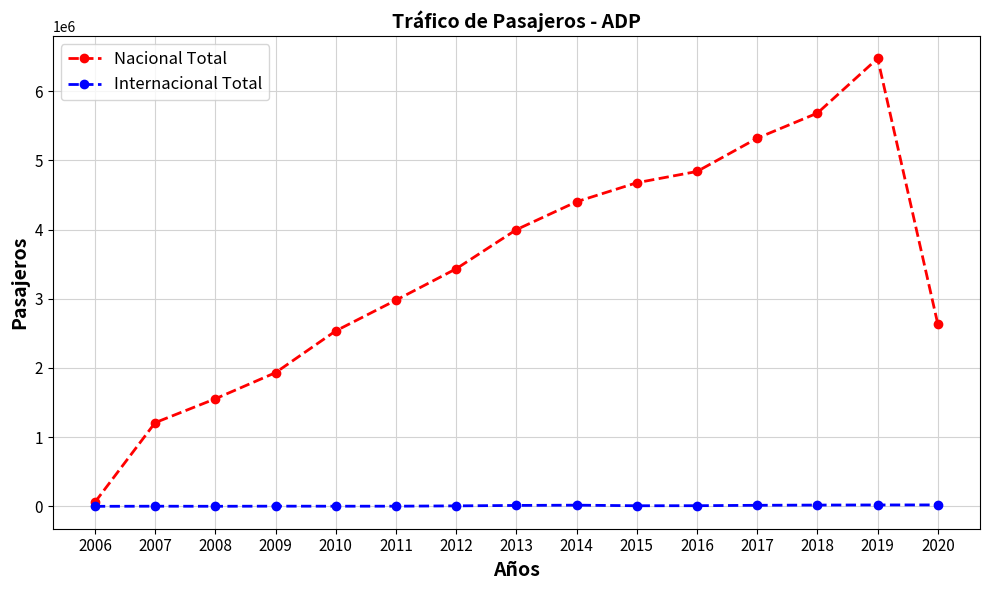

At which category is the sum across all series the highest?

2019